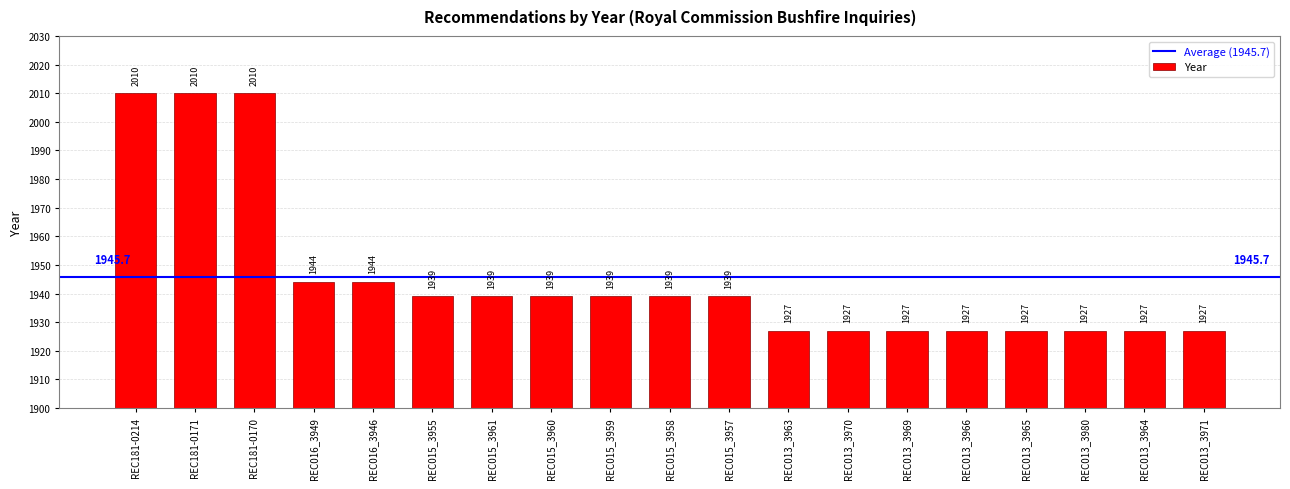

The chart shows a value of 1939 at REC015_3960. True or false?

True